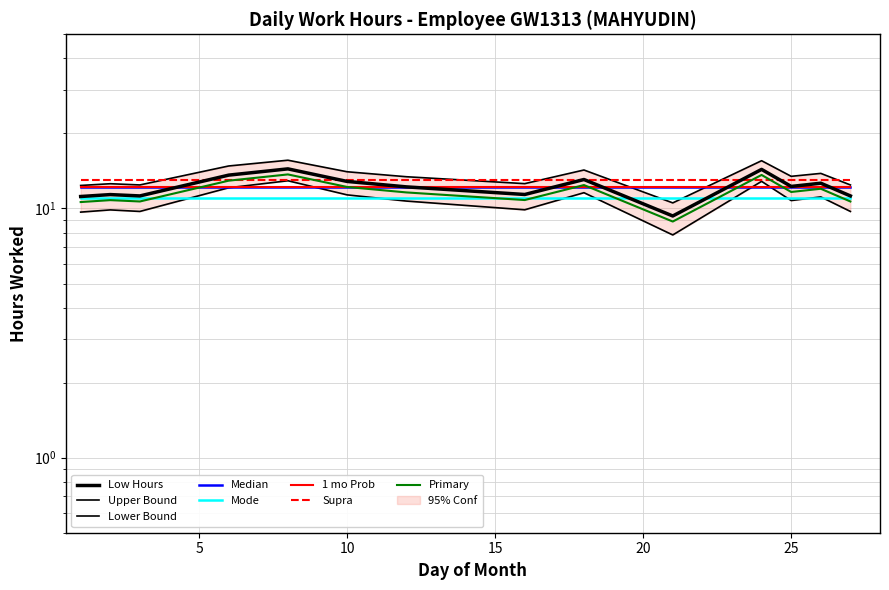

Where does the data first go above 11?

6